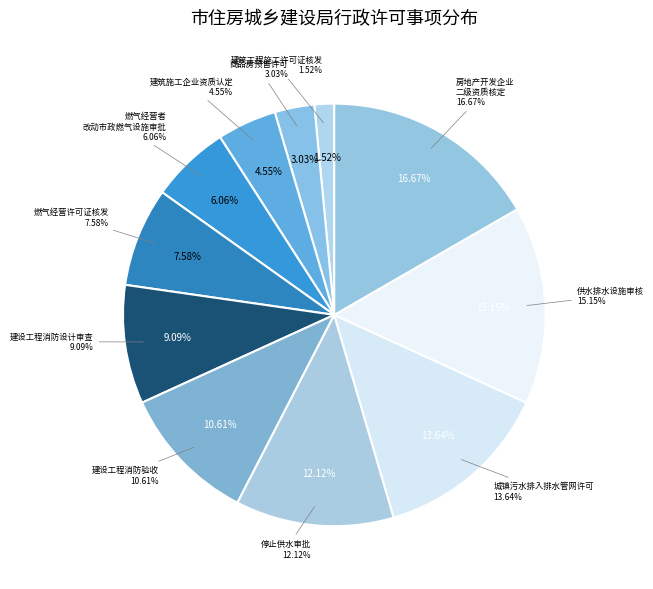

To the nearest percent, what is the average slice percentage?

9%